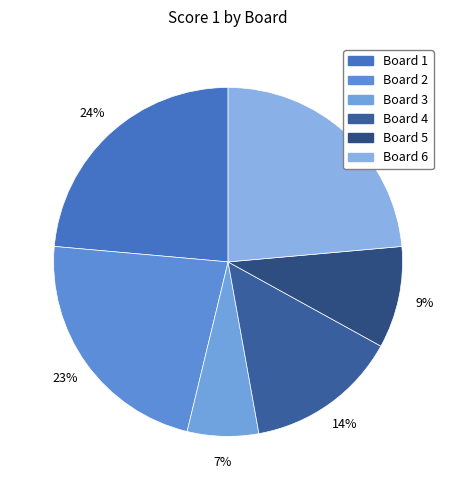

How many slices are in this pie chart?

6